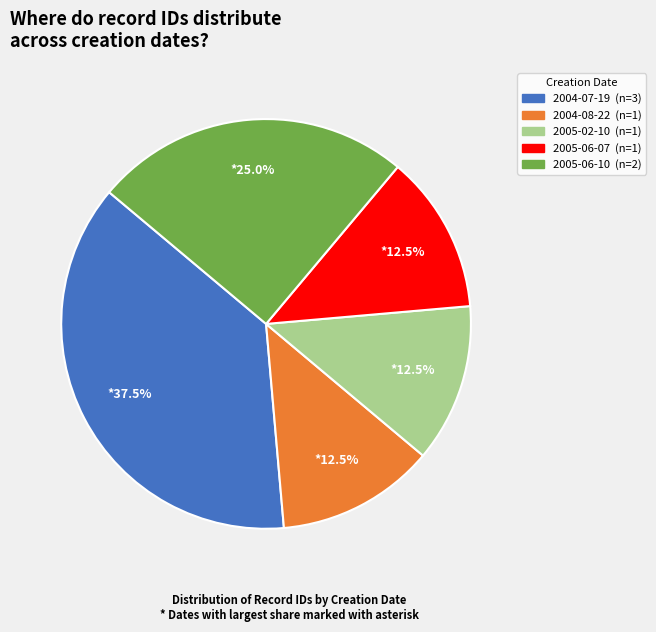

How many segments does this pie chart have?

5